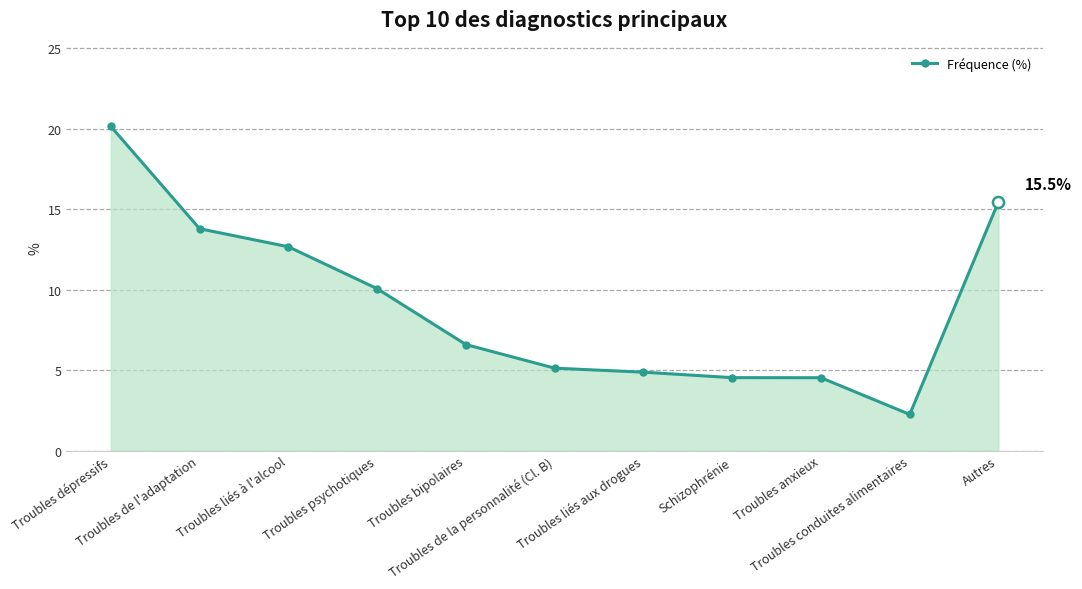

What is the ratio of the value at Troubles psychotiques to the value at Troubles liés aux drogues?

2.1